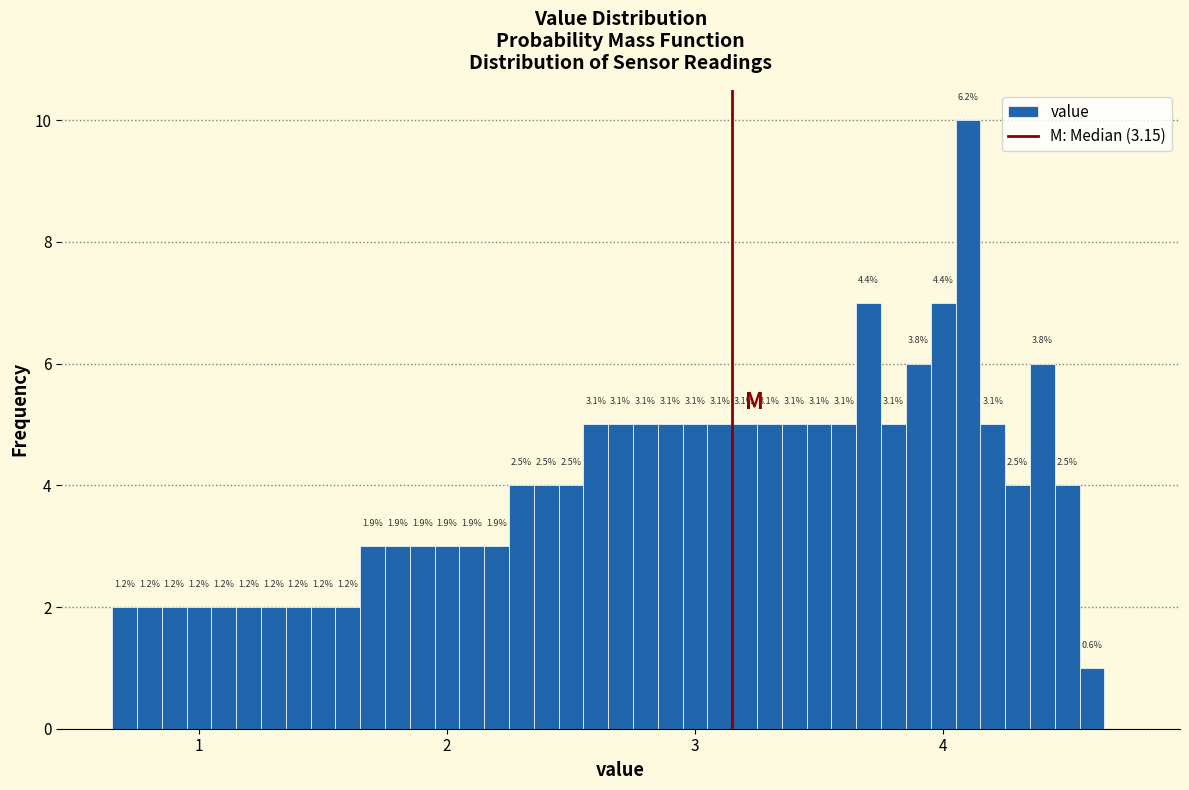

Around what value on the x-axis is the tallest bar? Give the approximate position of its centre, as read against the axis.

4.1